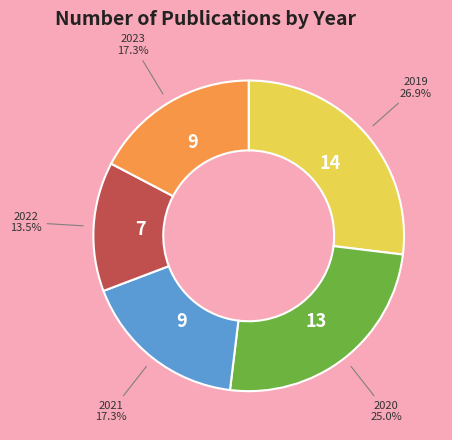

To the nearest percent, what is the difference between the largest and smallest slice percentages?

13%